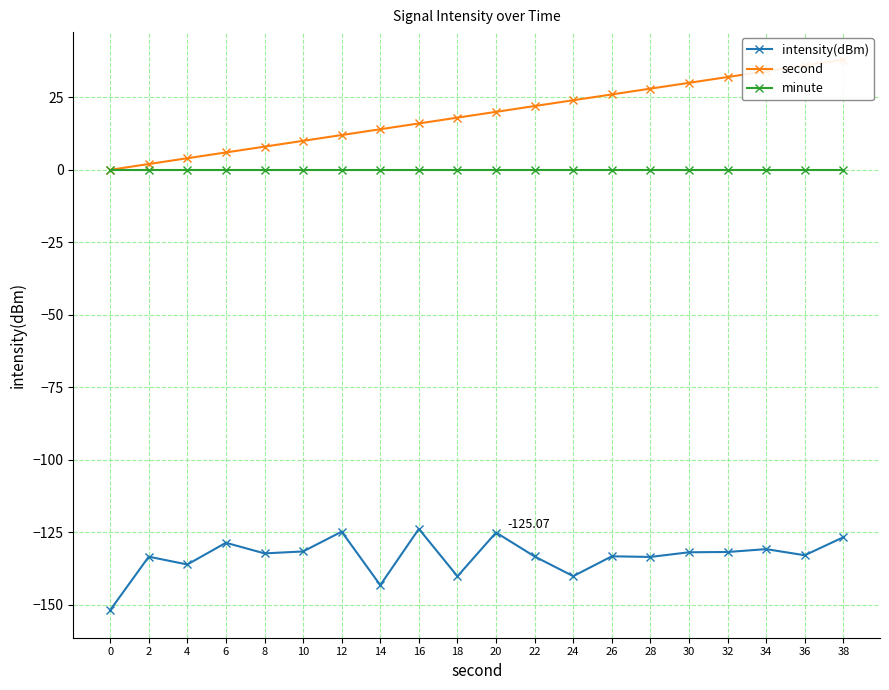

At how many categories does at least one series exceed -144?

20